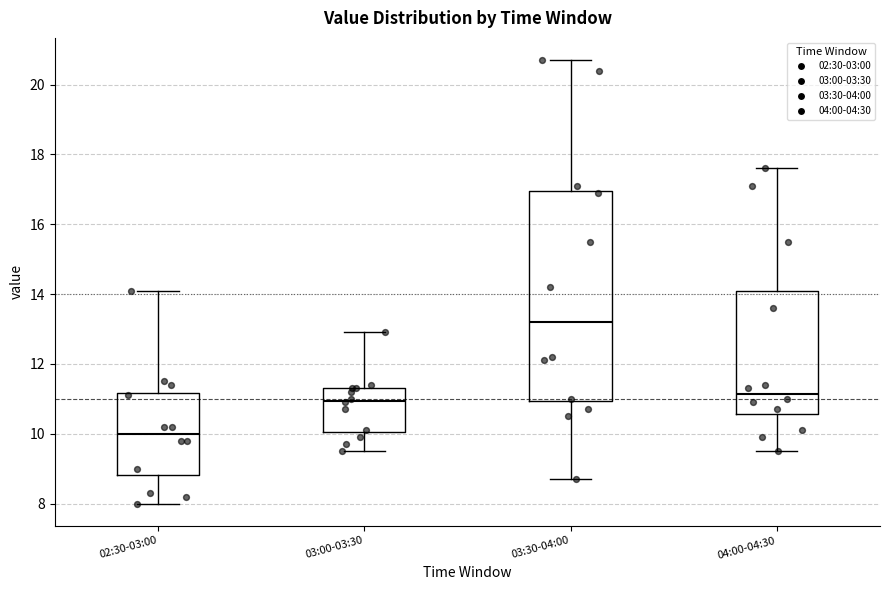

Reading left to right, read every box against the y-axis: the position of its median line, the range the box covers, and the ends of its whiskers. The values are not printed on the chart, so give them approximately, as read against the axis.

02:30-03:00: median 10.0, box 8.8 to 11.2, whiskers 8.0 to 14.2
03:00-03:30: median 11.0, box 10.0 to 11.4, whiskers 9.6 to 13.0
03:30-04:00: median 13.2, box 11.0 to 17.0, whiskers 8.8 to 20.8
04:00-04:30: median 11.2, box 10.6 to 14.0, whiskers 9.6 to 17.6